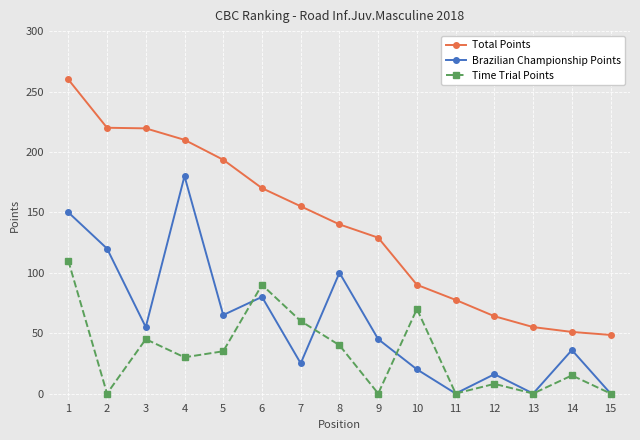

In Brazilian Championship Points, how many points are lower than both neighbors (excluding endpoints)?

5